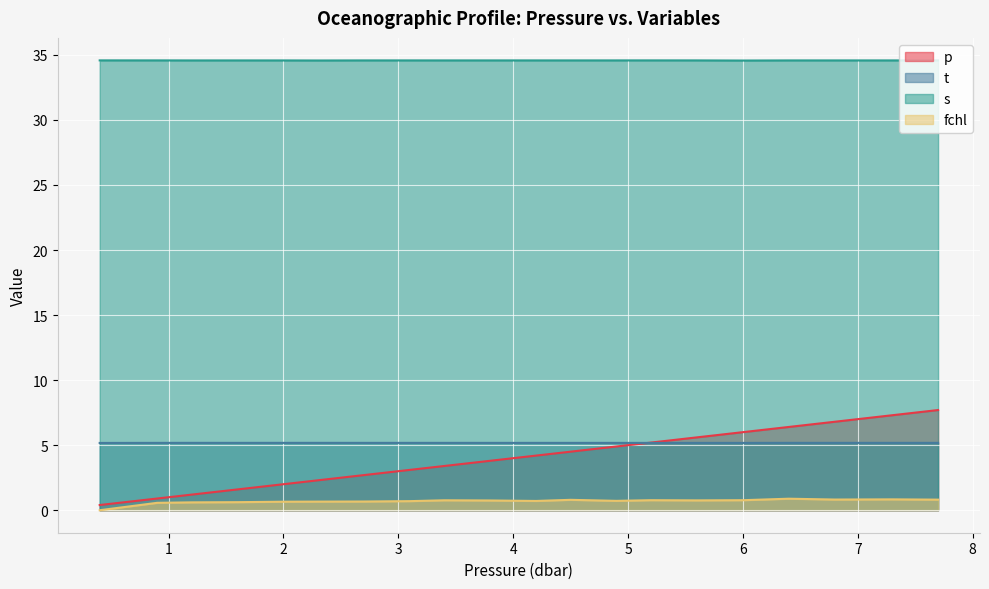

Does the chart display data point markers on the line(s)?

No